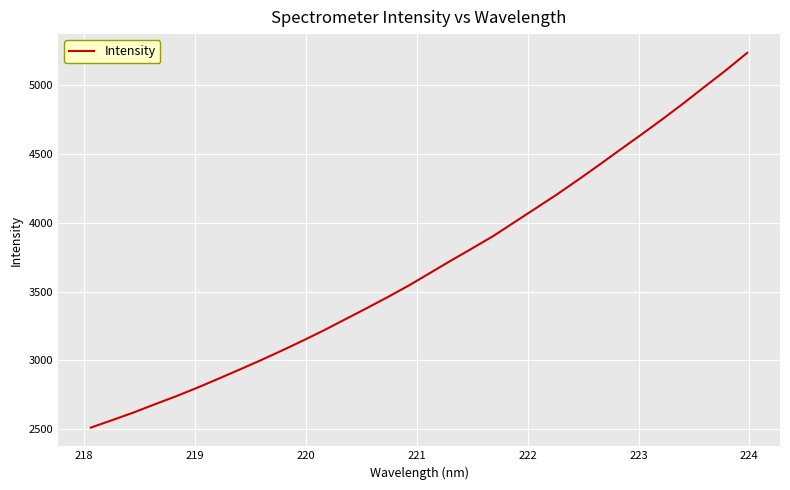

How many values exceed 3634?

16